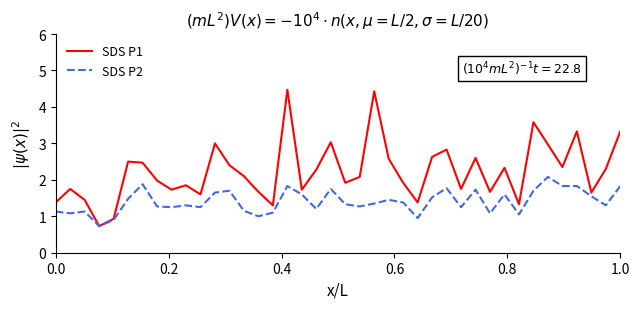

What is the highest value of the SDS P2 series?

2.1